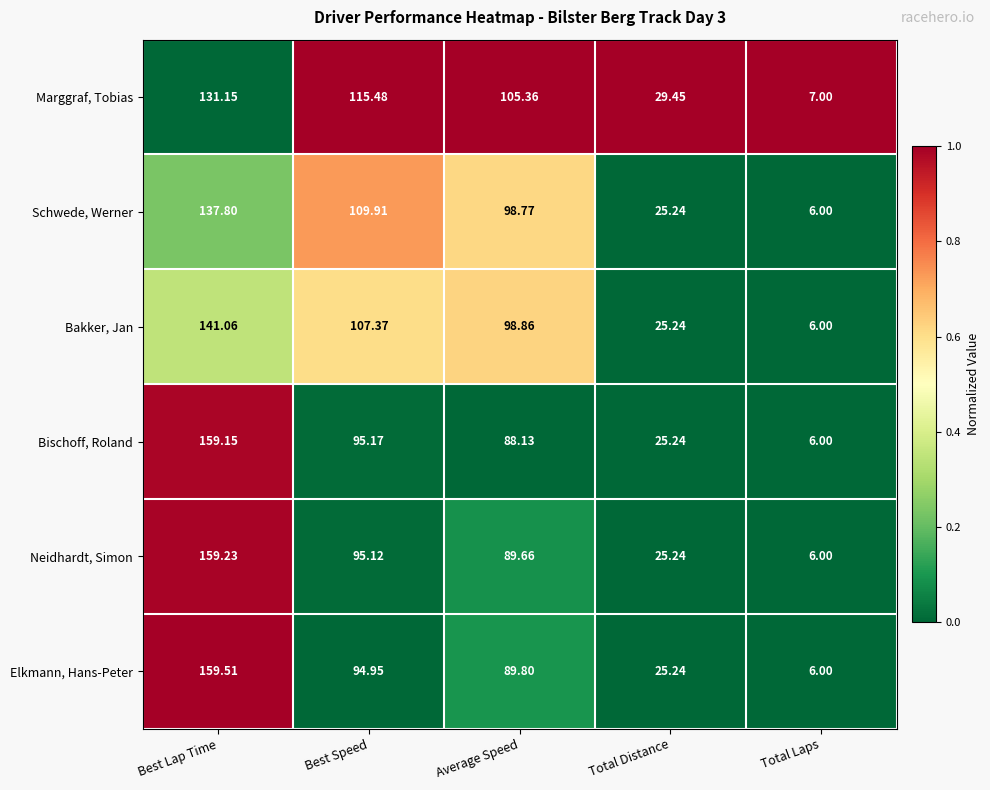

At which category is the sum across all series the highest?

Best Lap Time